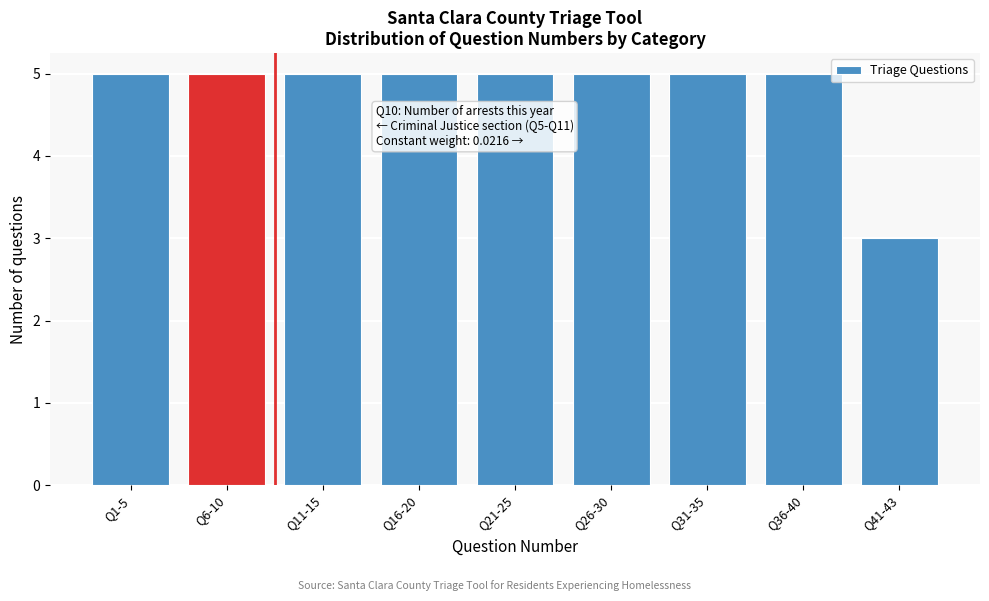

Reading right to left, list all the values displayed in this chart.

Q41-43=3	Q36-40=5	Q31-35=5	Q26-30=5	Q21-25=5	Q16-20=5	Q11-15=5	Q6-10=5	Q1-5=5